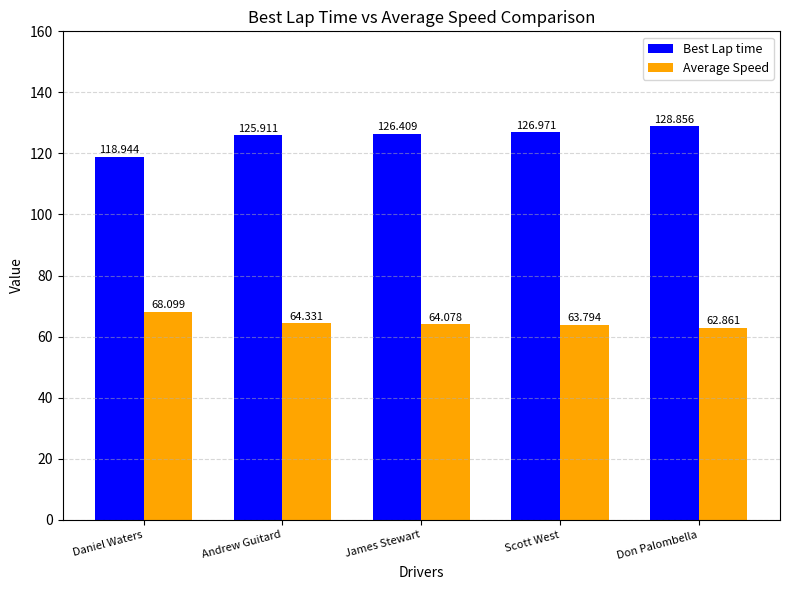

What is the sum of the Average Speed values at Don Palombella and Daniel Waters?

131.0